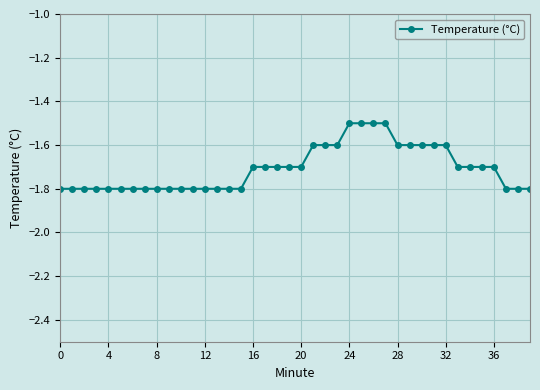

What is the value of the 20th point from the left?

-1.7